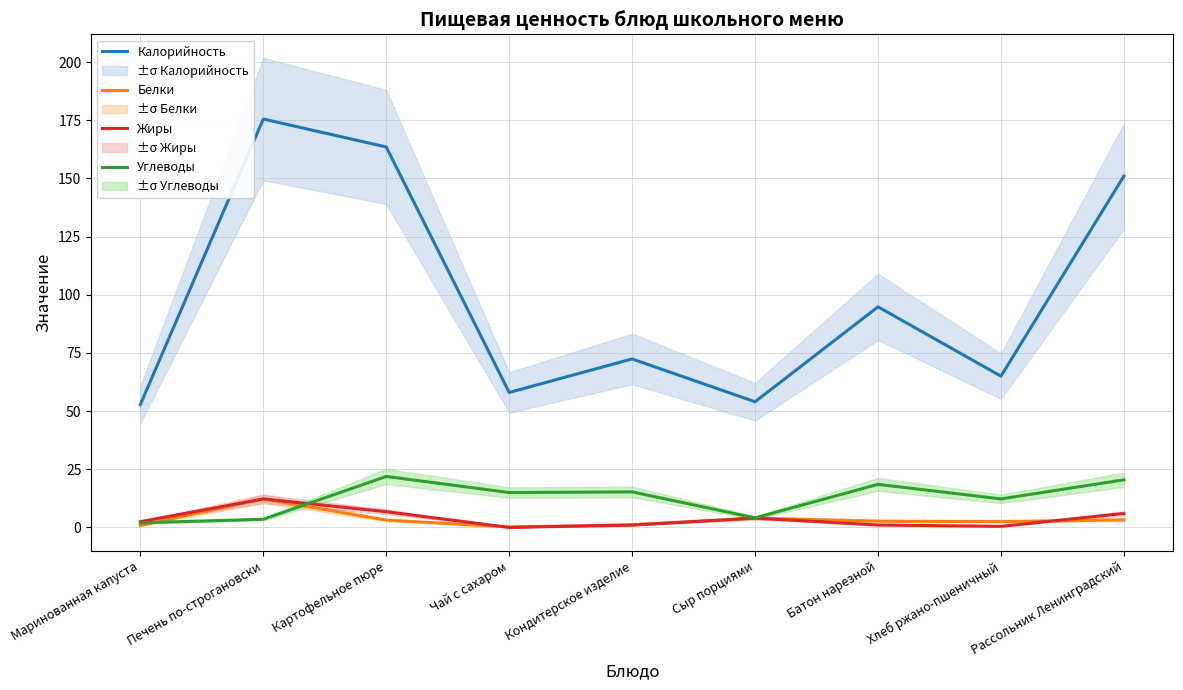

At which category is the sum across all series the highest?

Печень по-строгановски